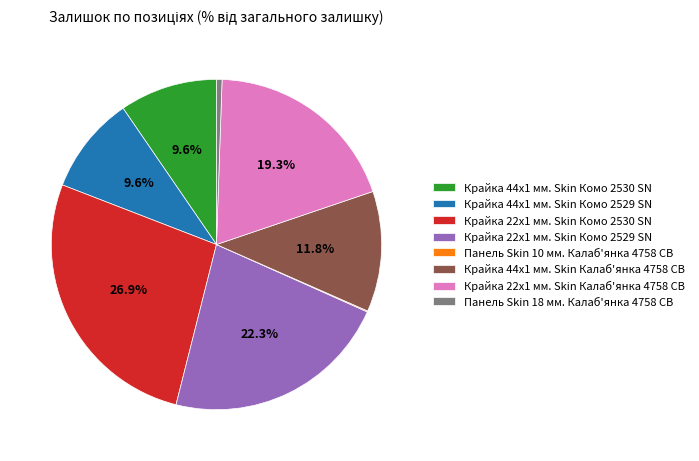

Is the sum of Крайка 22x1 мм. Skin Комо 2530 SN and Крайка 44x1 мм. Skin Комо 2529 SN greater than half?

No